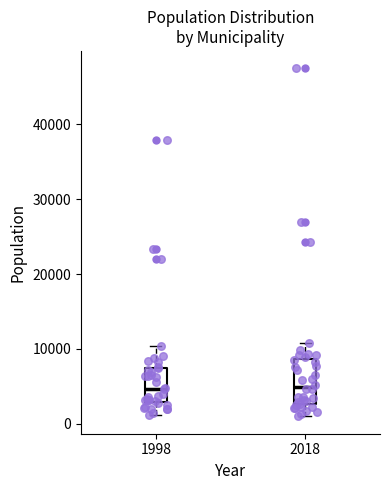

Reading left to right, read every box against the y-axis: the position of its median line, the range the box covers, and the ends of its whiskers. The values are not printed on the chart, so give them approximately, as read against the axis.

1998: median 5000, box 3000 to 7000, whiskers 1000 to 10000
2018: median 5000, box 3000 to 9000, whiskers 1000 to 11000